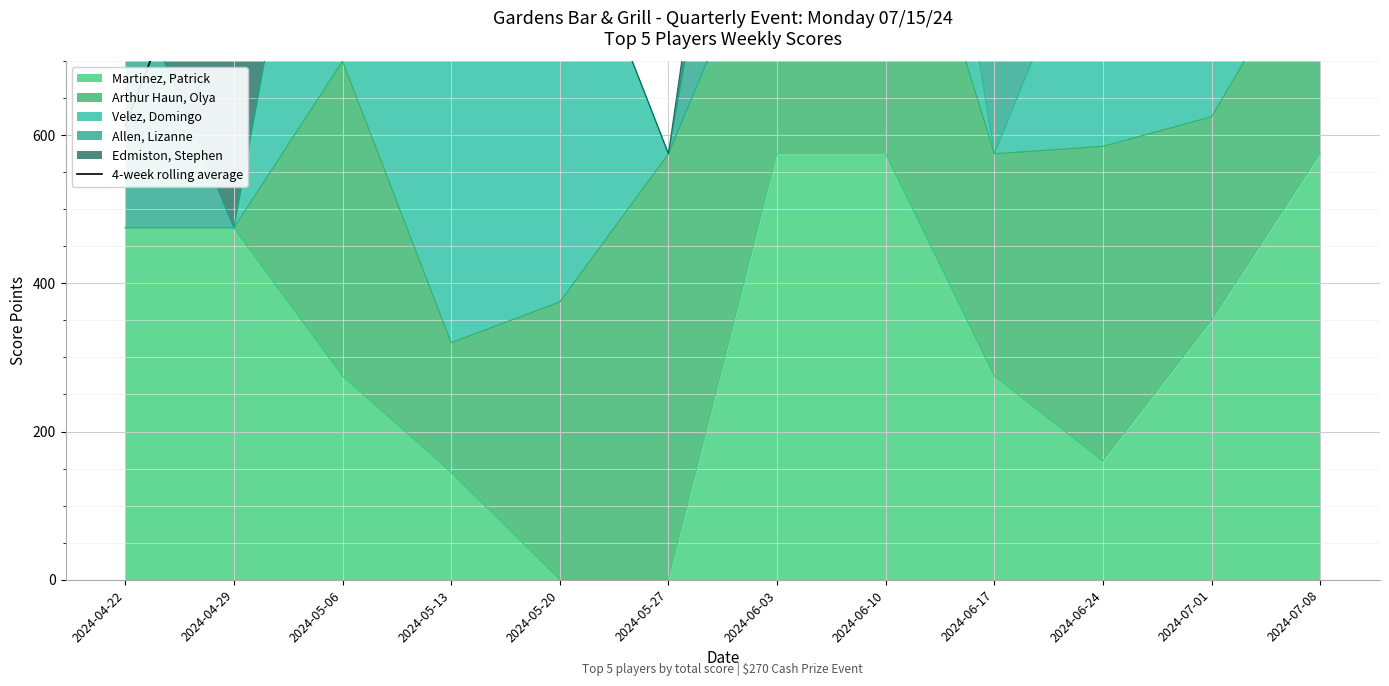

Where is the data nearest to the value 1057?

2024-04-29